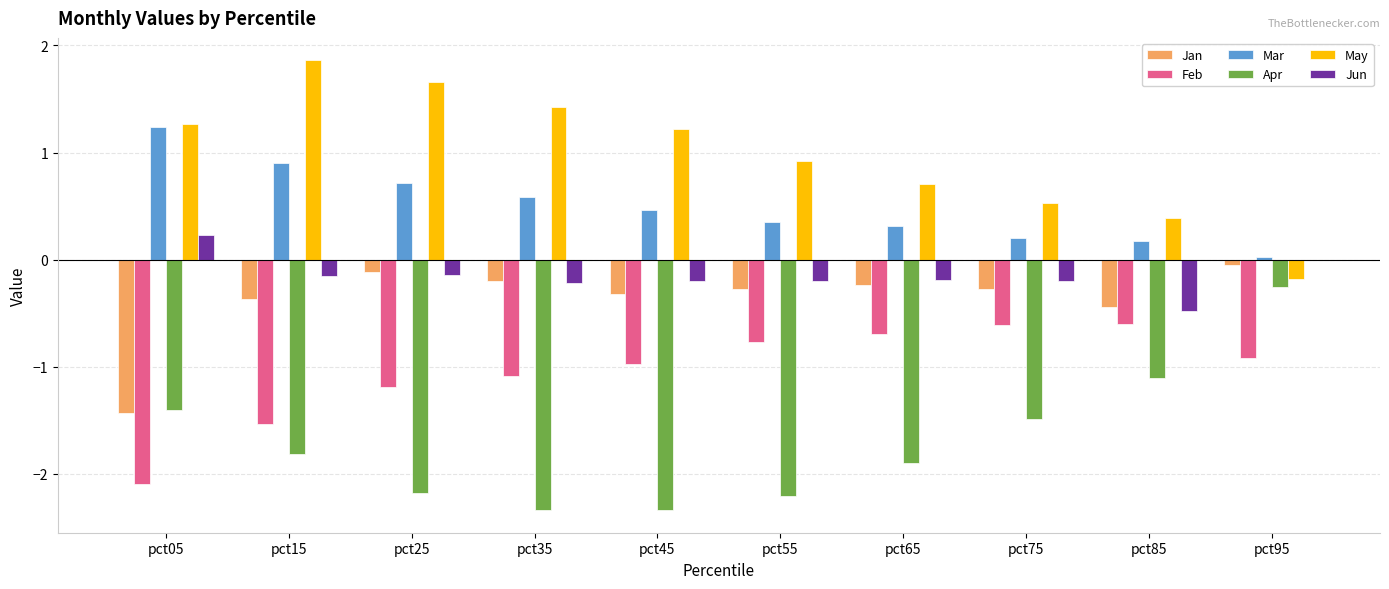

How many groups of bars are there?

10